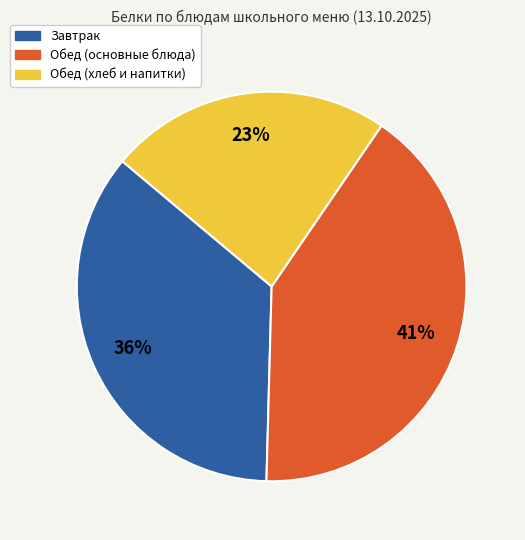

To the nearest percent, what is the average slice percentage?

33%